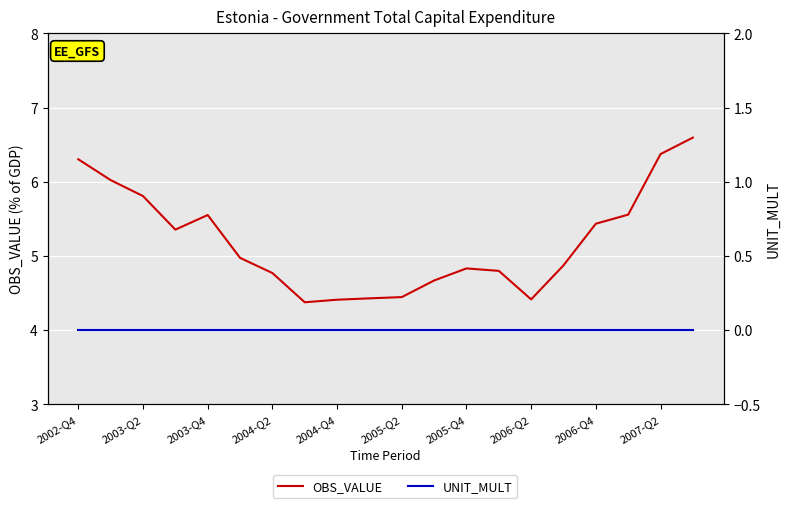

True or false: UNIT_MULT and OBS_VALUE cross at least once.

False